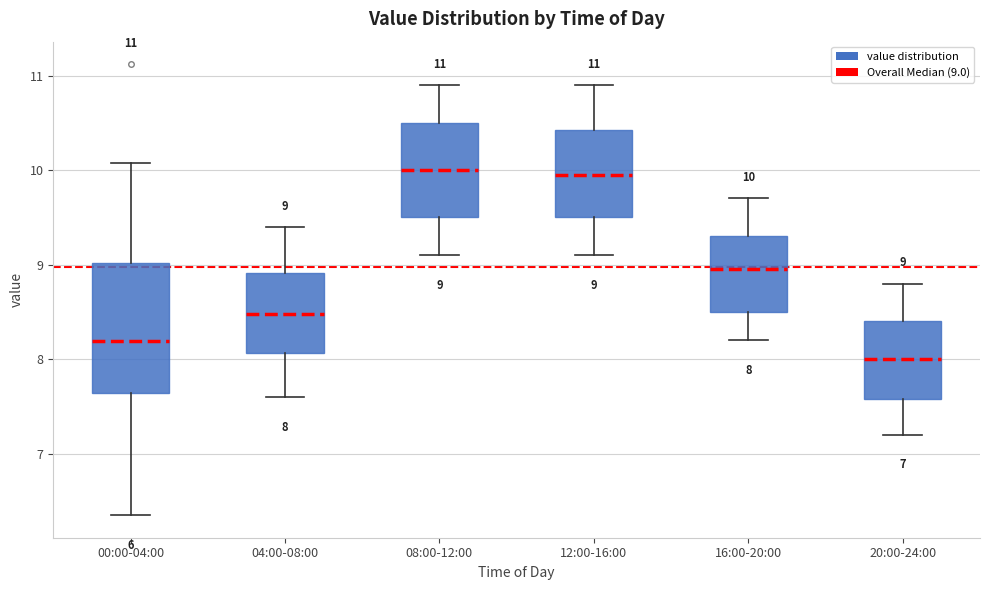

Which box's median line is the lowest?

20:00-24:00